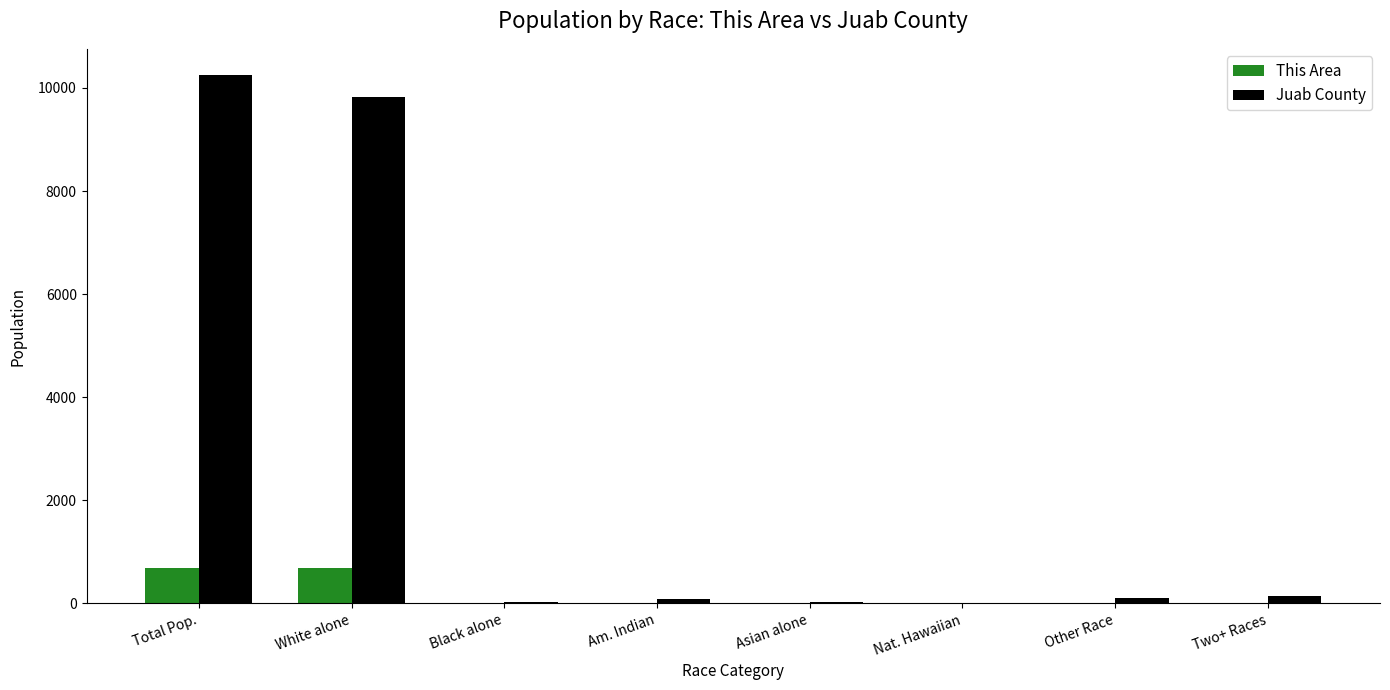

At which category is the sum across all series the highest?

Total Pop.